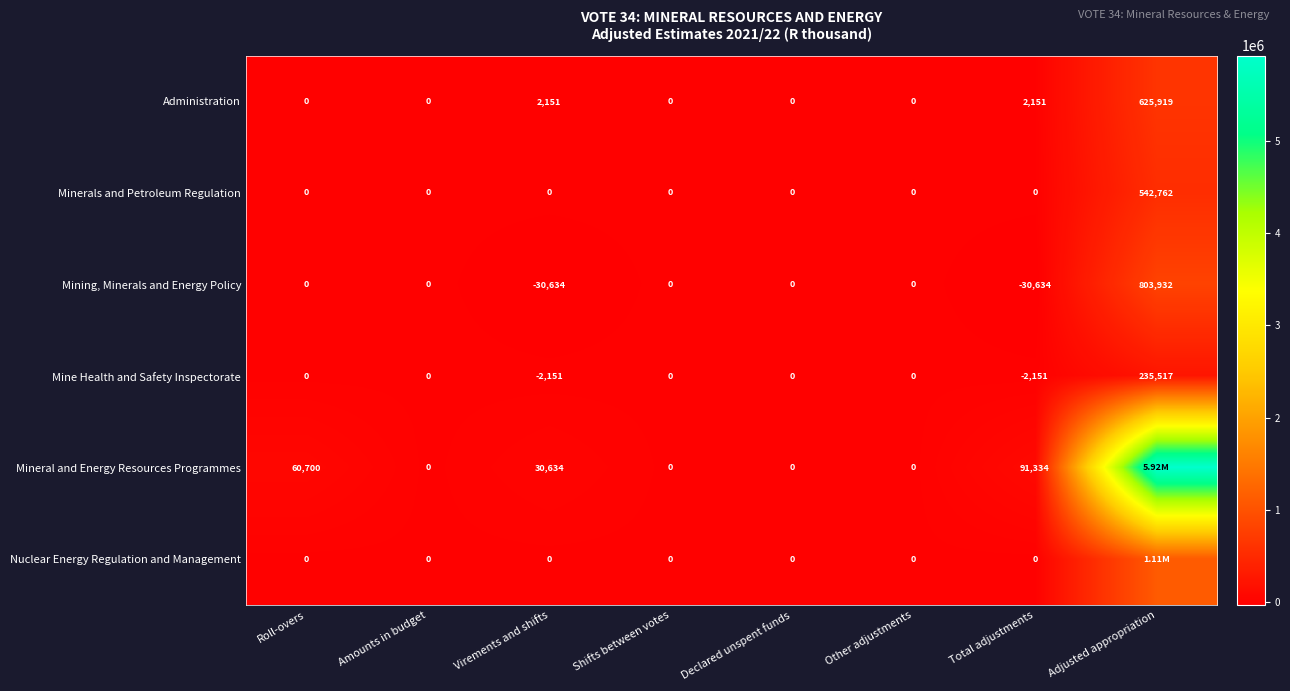

At which label does Minerals and Petroleum Regulation reach its peak?

Adjusted appropriation